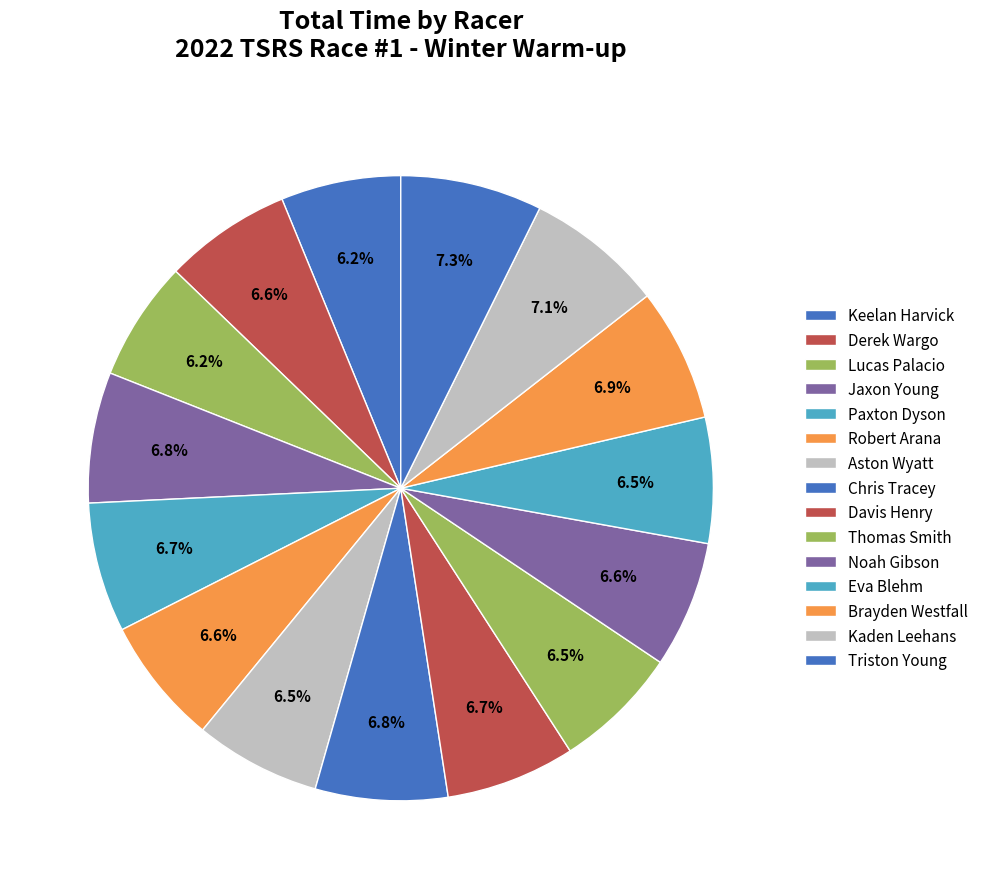

How many segments does this pie chart have?

15